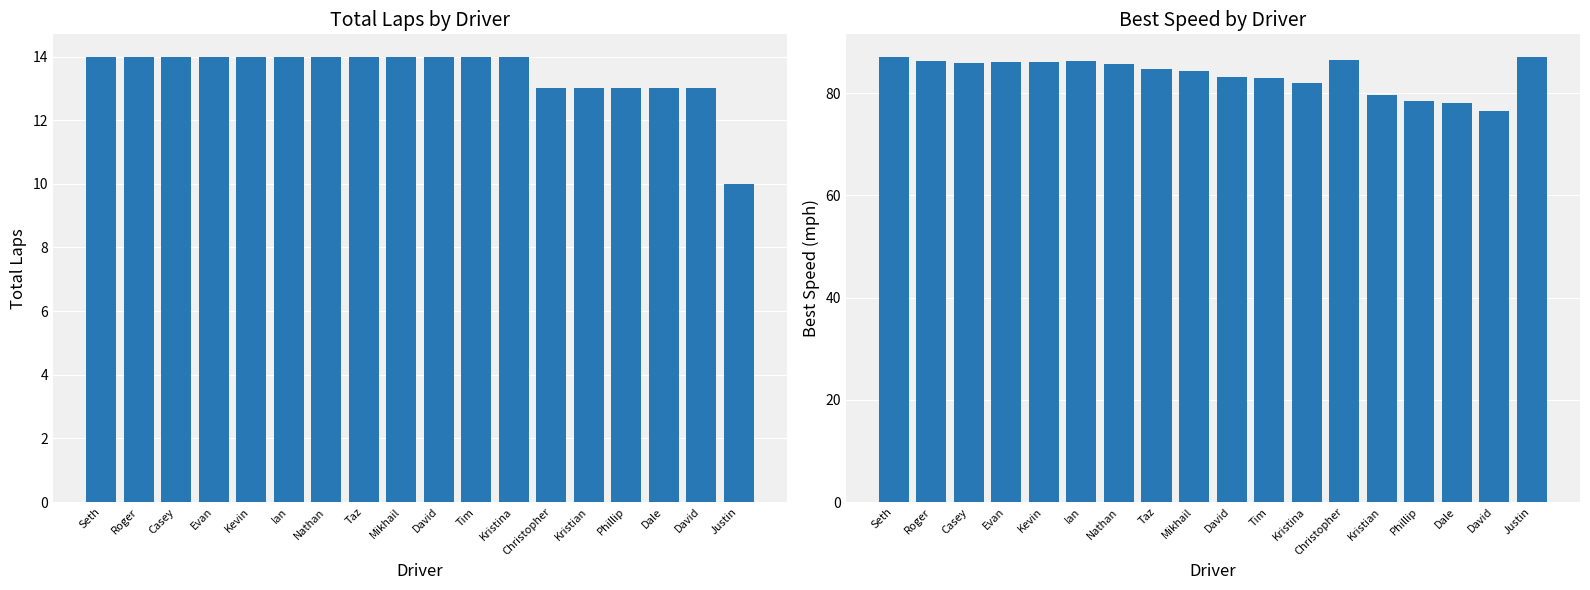

How many values in the Total Laps series are below 14?

6